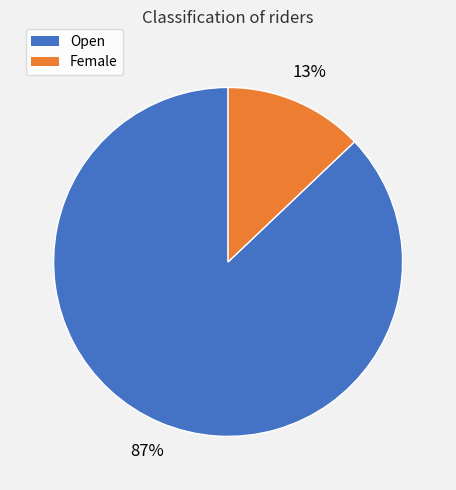

How many slices are in this pie chart?

2